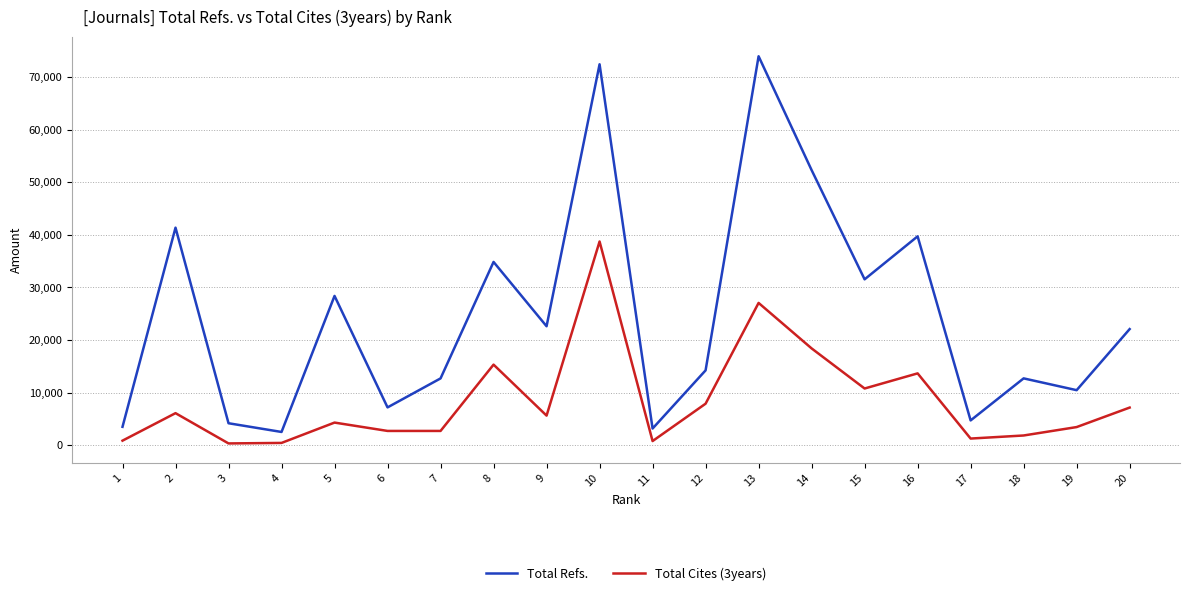

Where is the first local maximum for Total Cites (3years)?

2